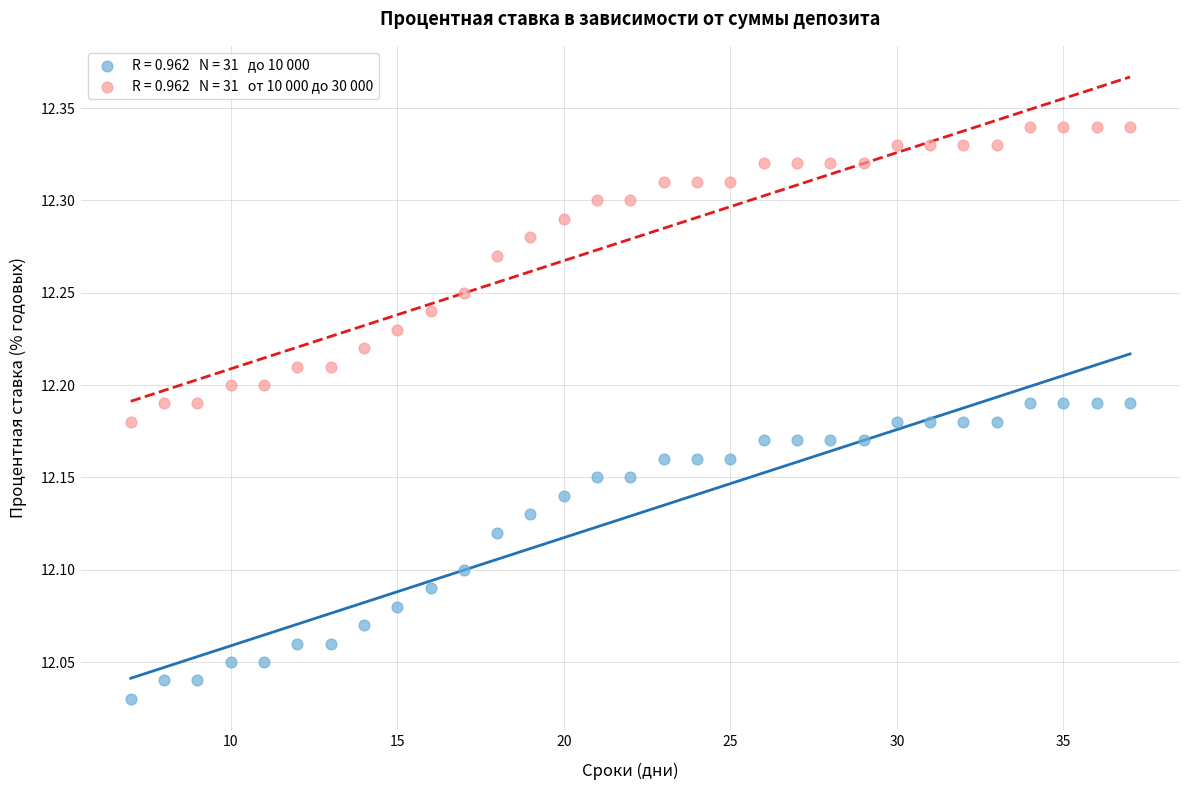

Across all data points, what is the range of Y values (max minus min)?

0.3